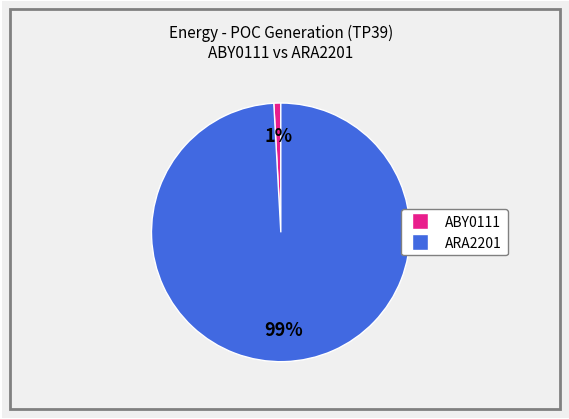

To the nearest percent, what is the difference between the largest and smallest slice percentages?

98%